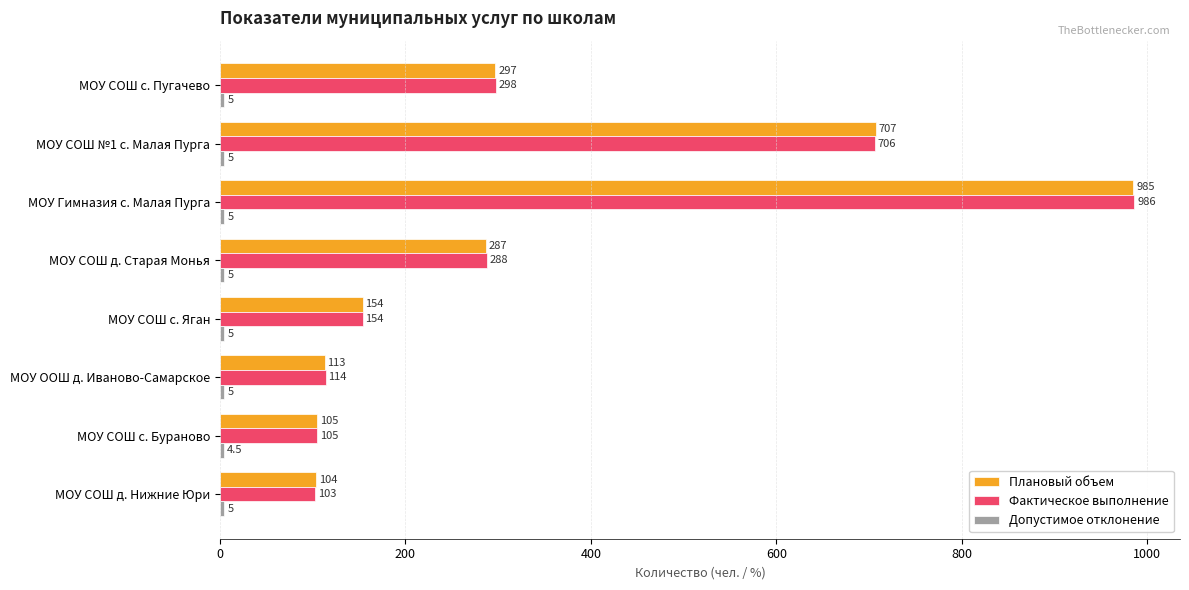

Which series has the largest total across all categories?

Фактическое выполнение